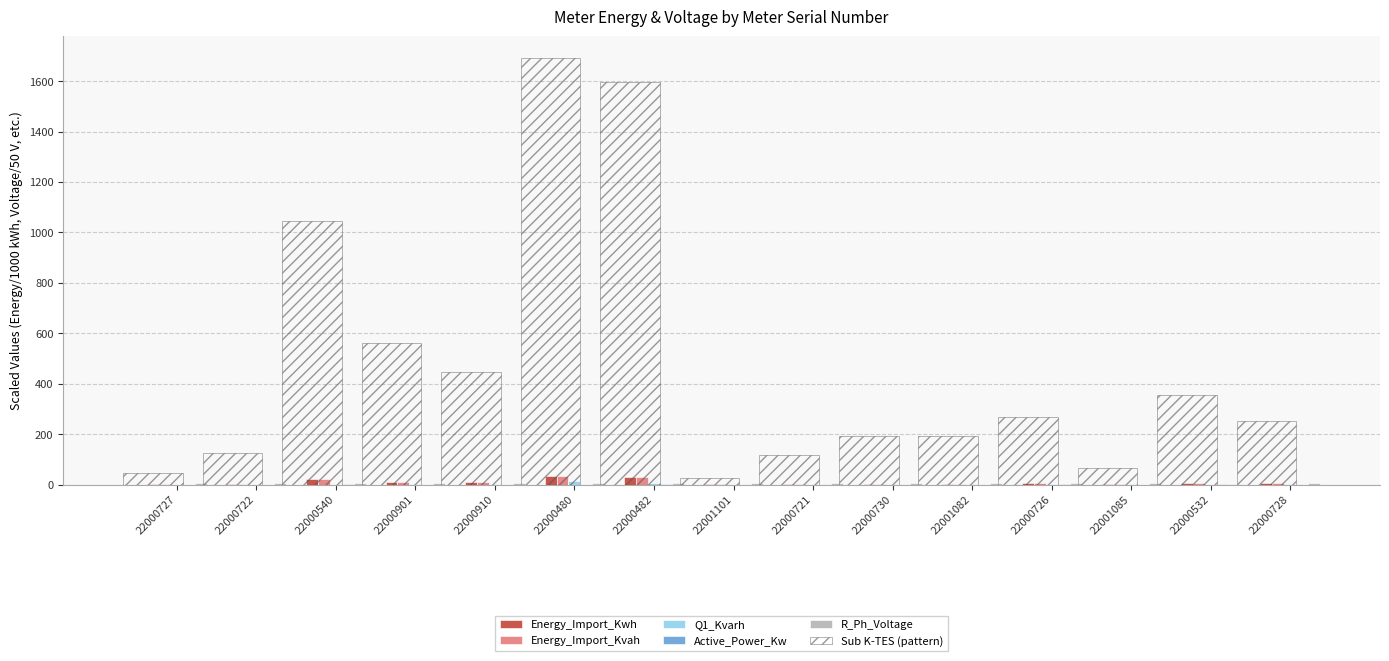

What is the total value across all series at 22001085?

74.9